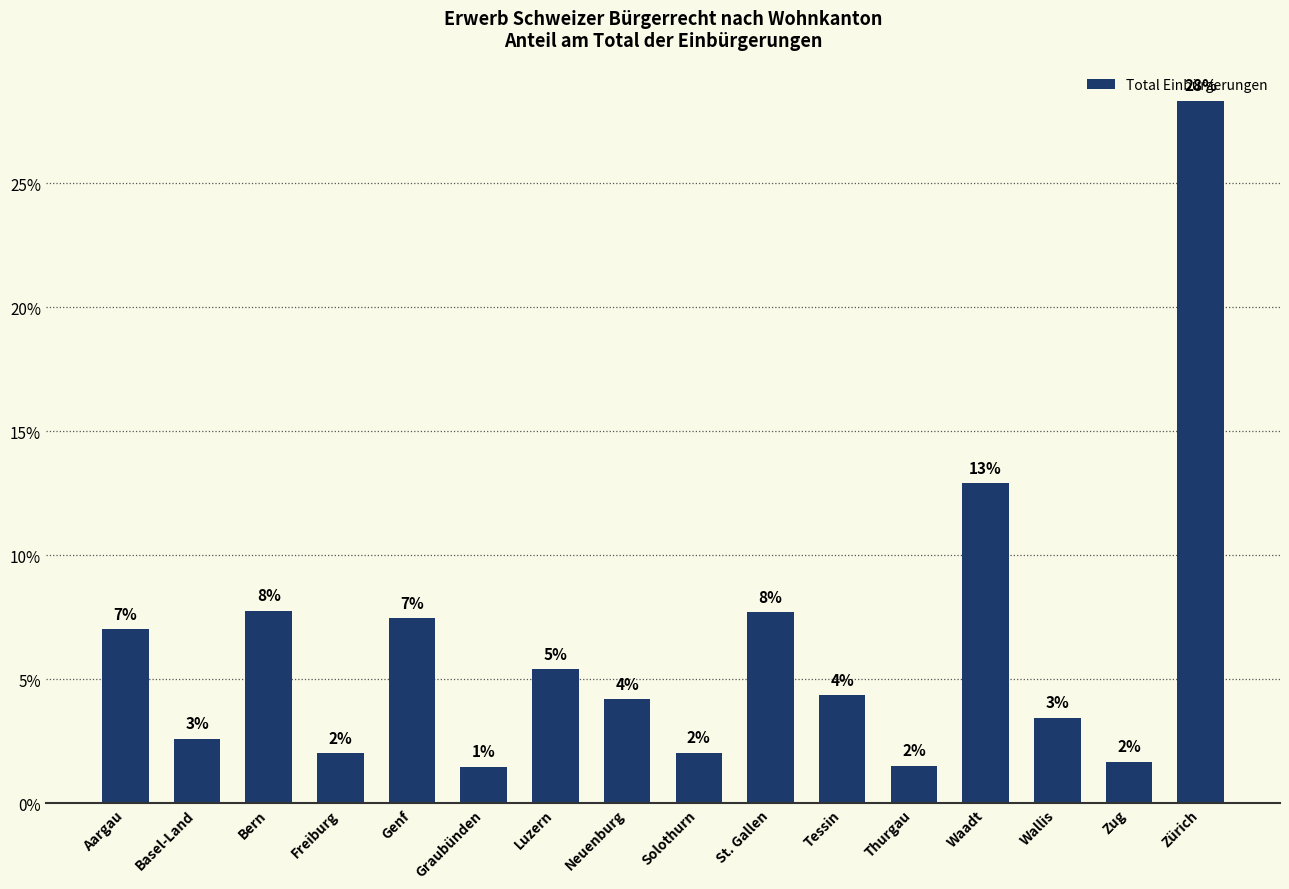

What is the difference between the maximum and minimum values?

26.9